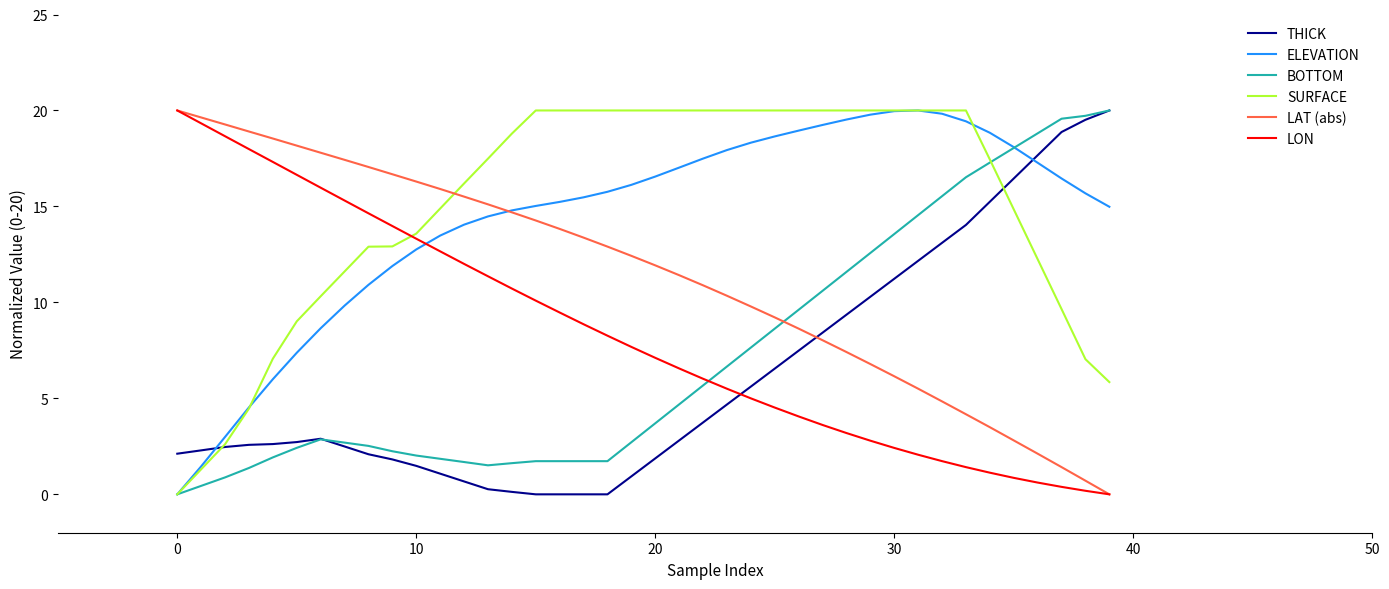

After their last crossing, which series has the higher values: BOTTOM or LON?

BOTTOM